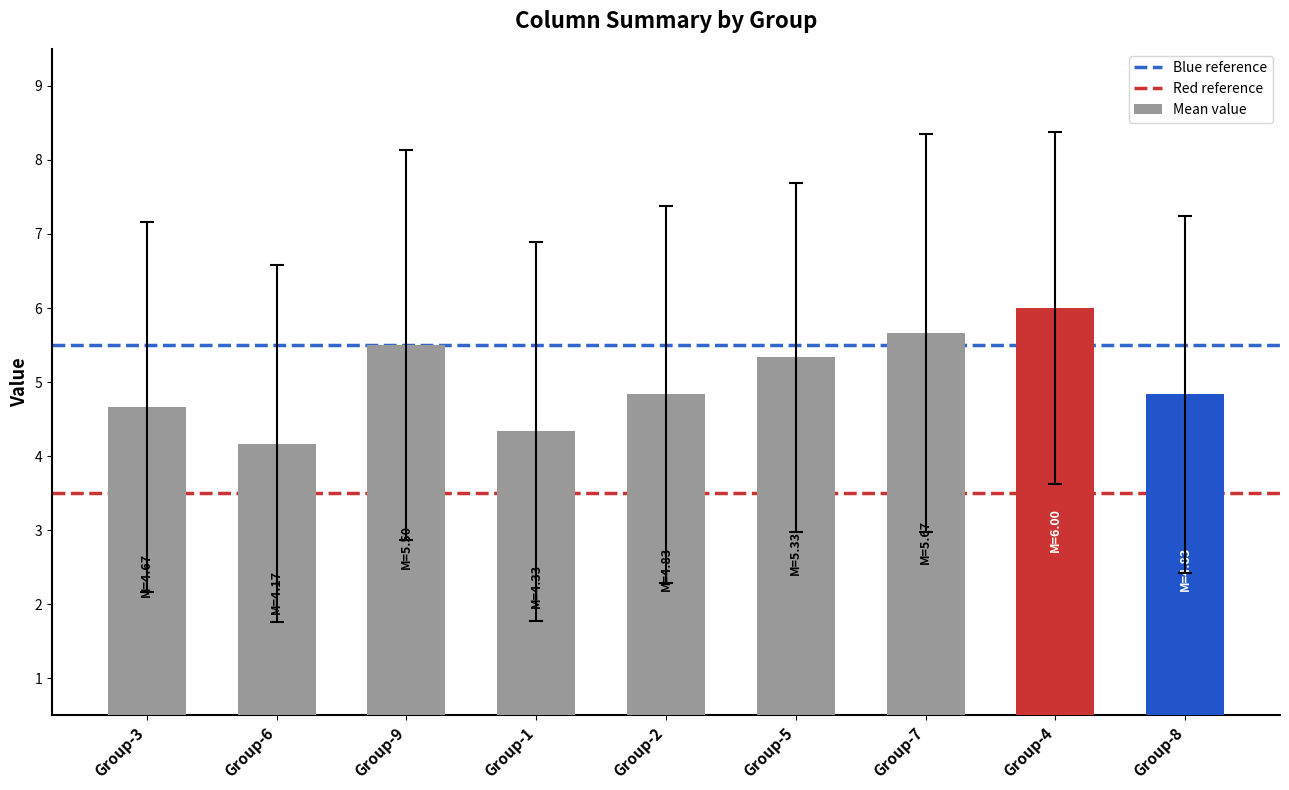

What is the smallest value displayed?

4.2